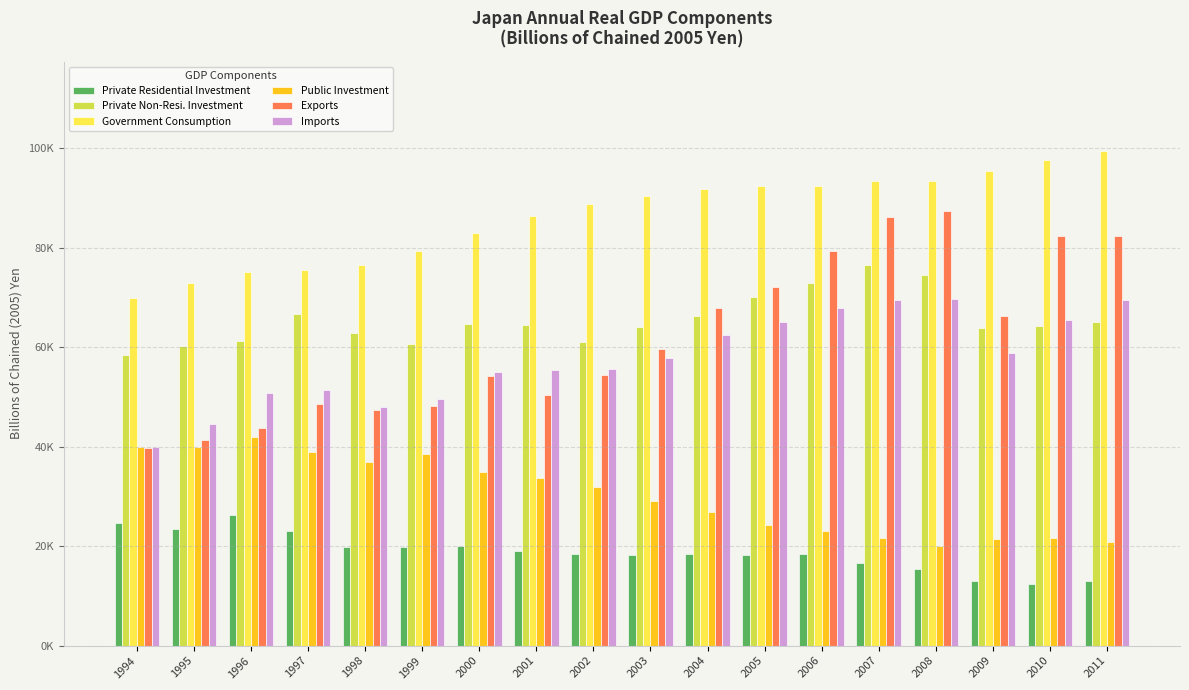

Which has a higher value, 1994 or 1997?

1994